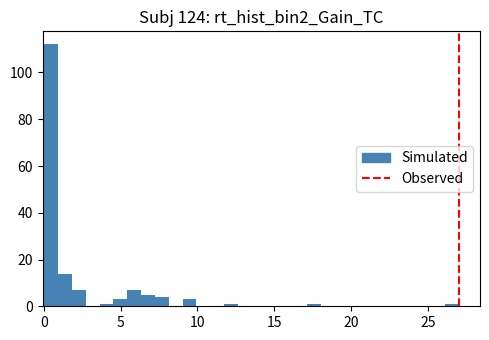

Read against the x-axis, roughly where is the centre of the tallest bar?

0.5